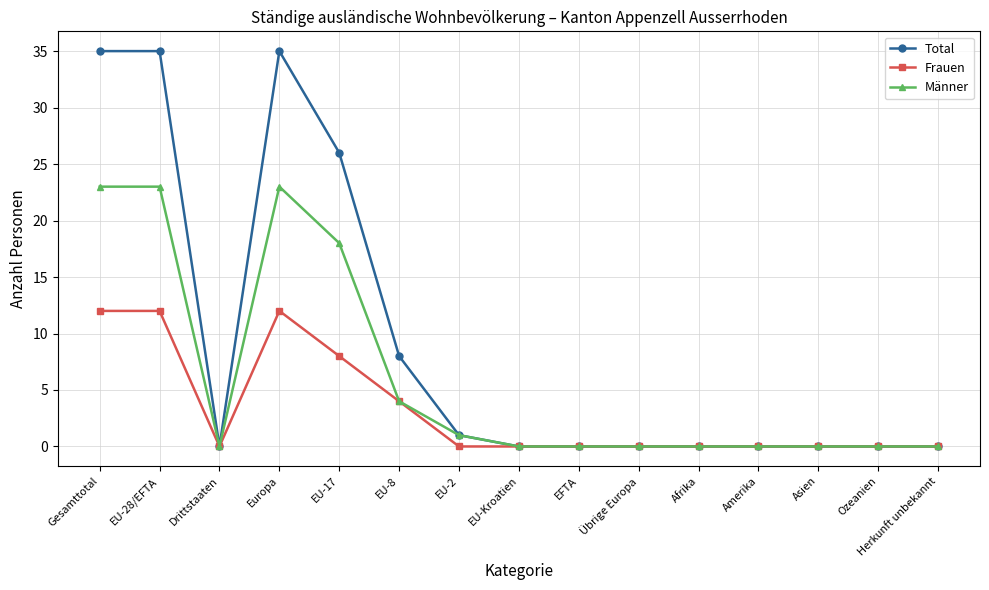

How many data points does each series have?

15